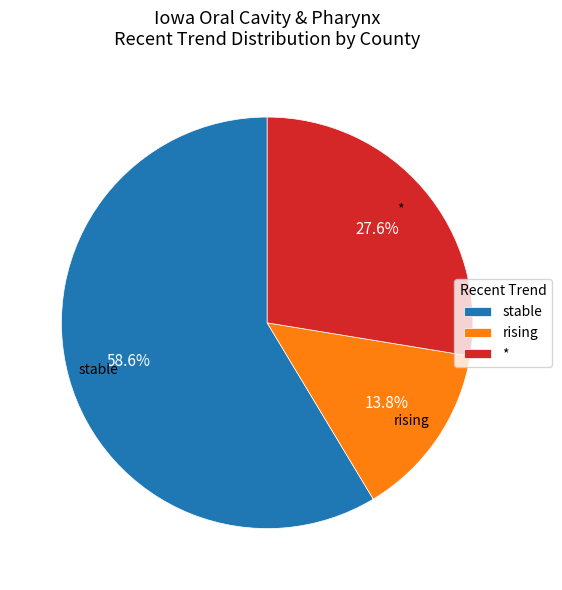

Is it true that * is 41% of the pie?

False